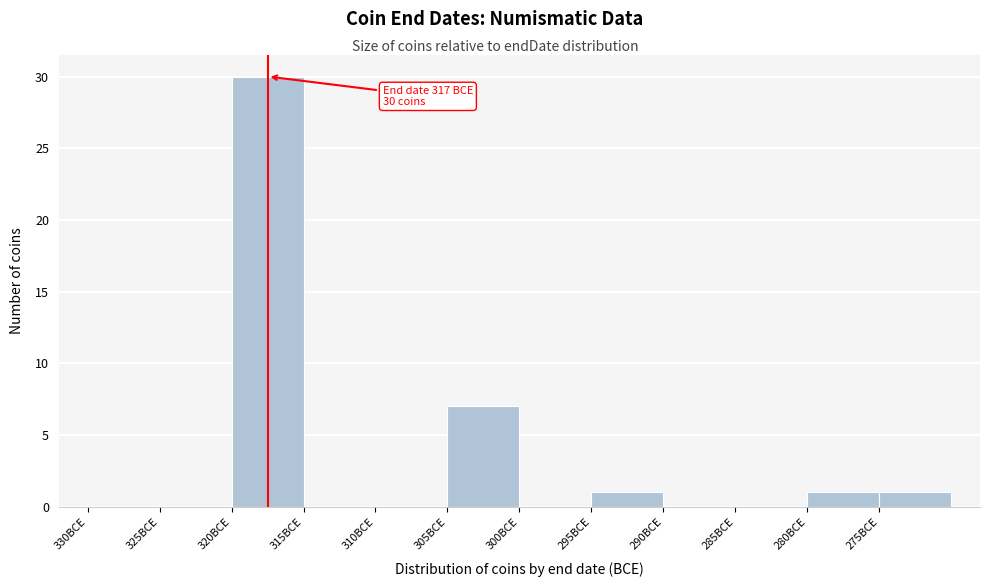

Reading left to right, transcribe all the data shown in this chart.

330BCE=0	325BCE=0	320BCE=30	315BCE=0	310BCE=0	305BCE=7	300BCE=0	295BCE=1	290BCE=0	285BCE=0	280BCE=1	275BCE=1